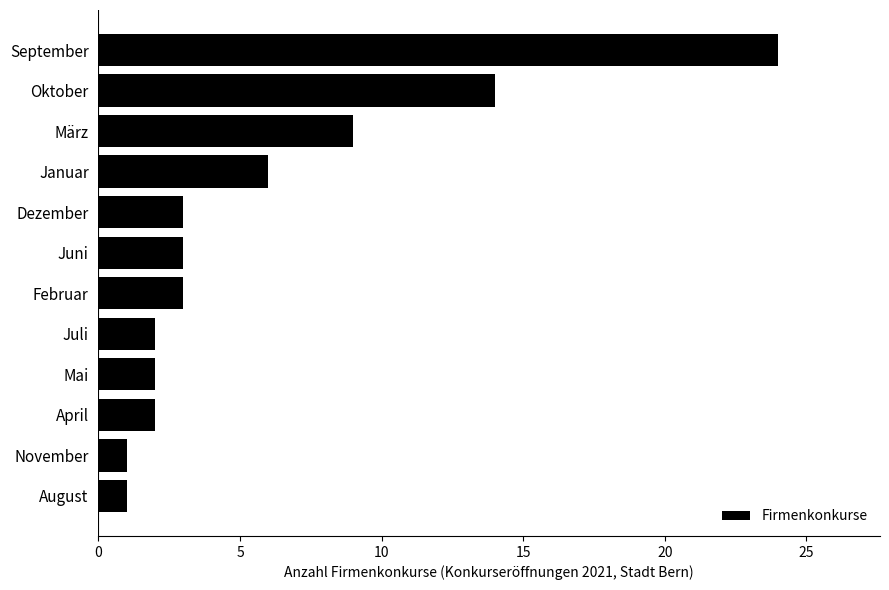

What is the change in value from Dezember to September?

+21